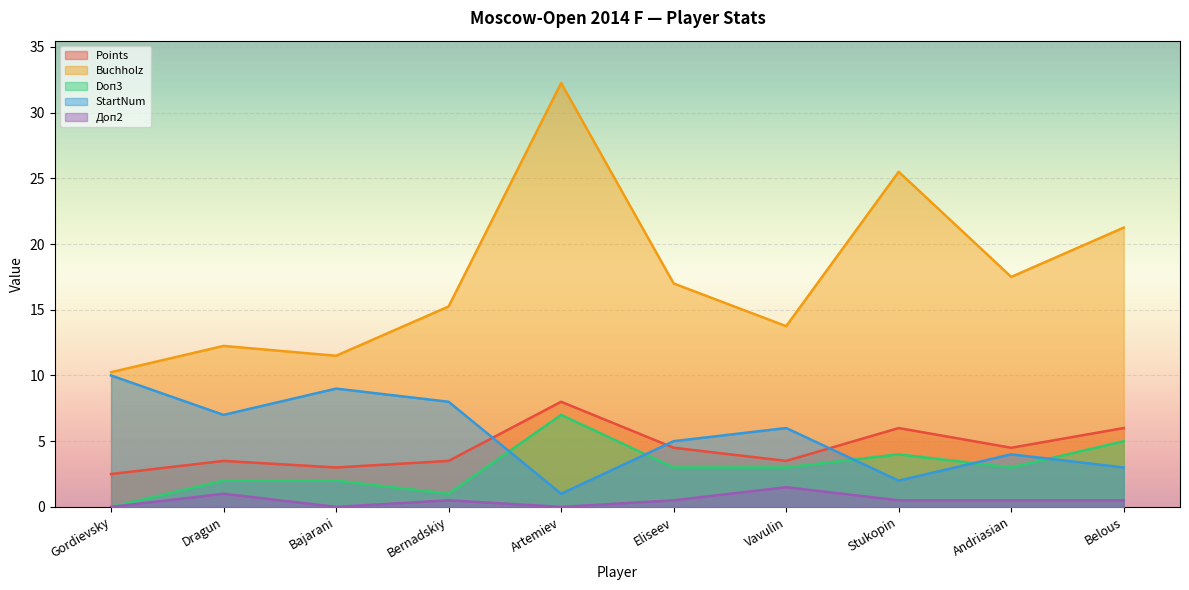

True or false: Doп3 and Buchholz cross at least once.

False